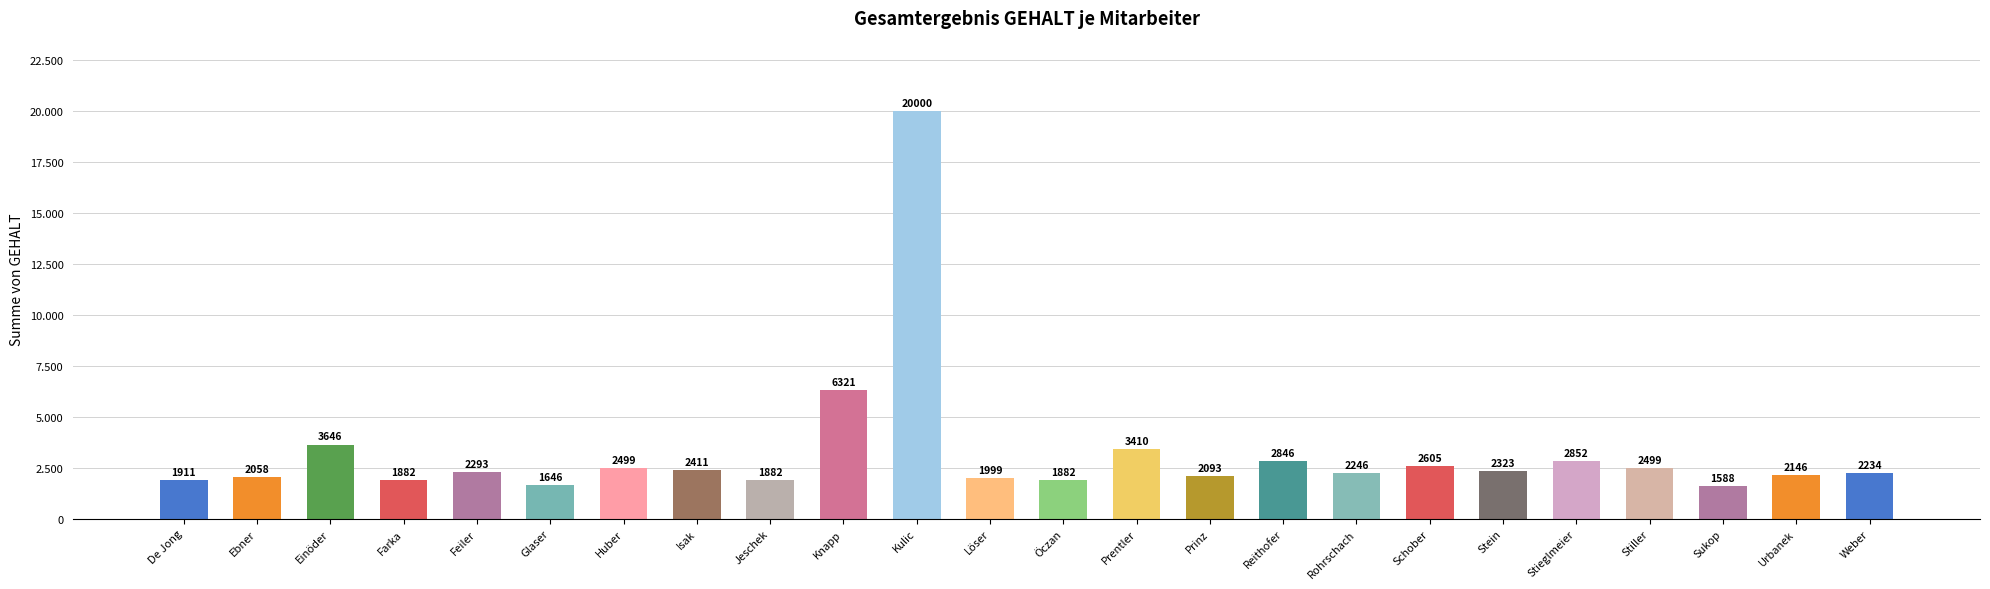

Which category has the highest value across all series?

Kulic